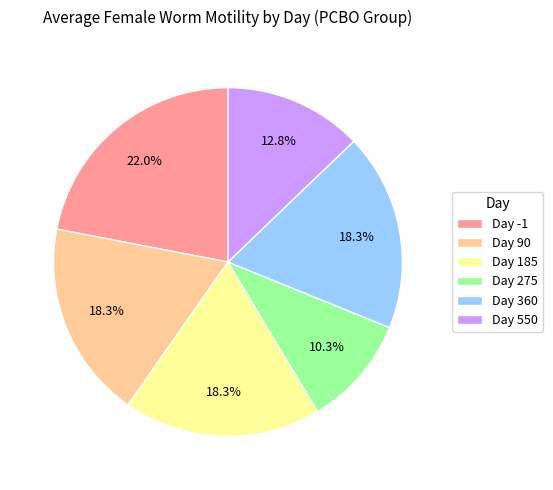

Which category has the biggest portion of the pie?

Day -1